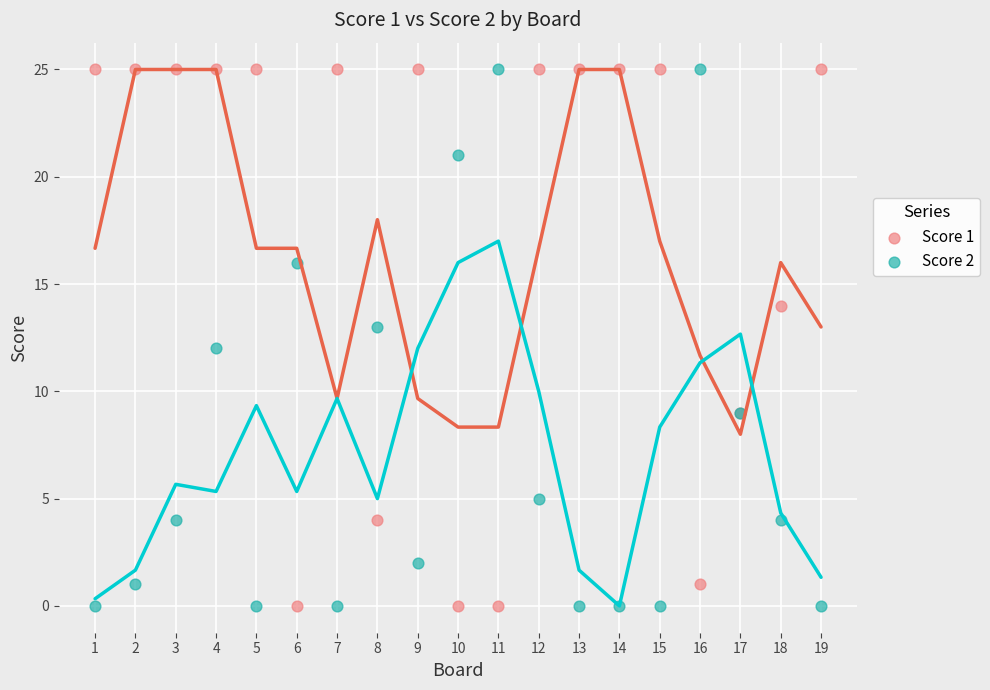

What is the X range (max minus min) for the scatter plot?

18